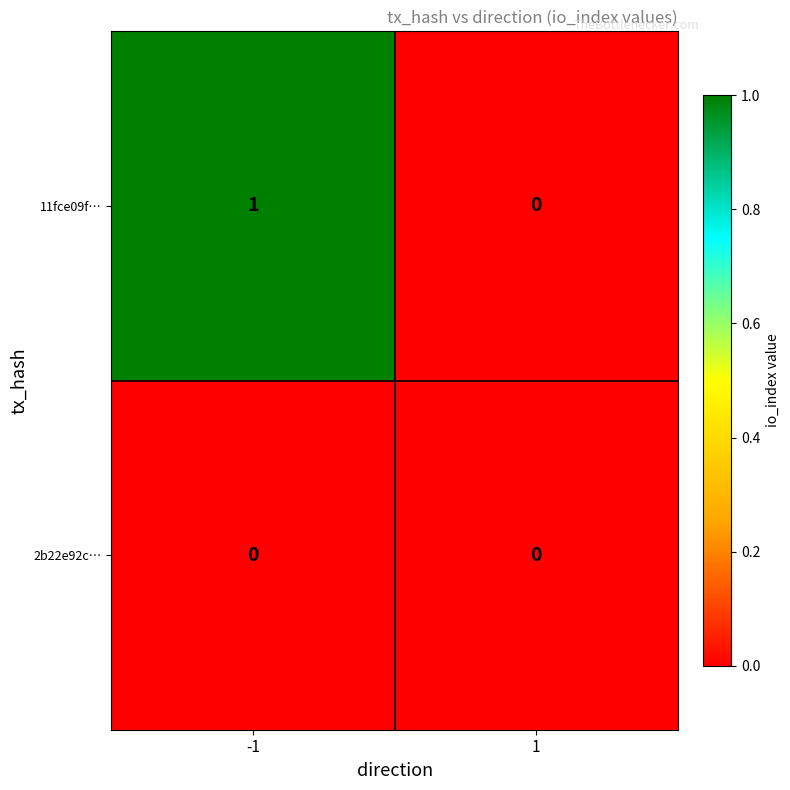

Which series changed the most between -1 and 1?

11fce09f…